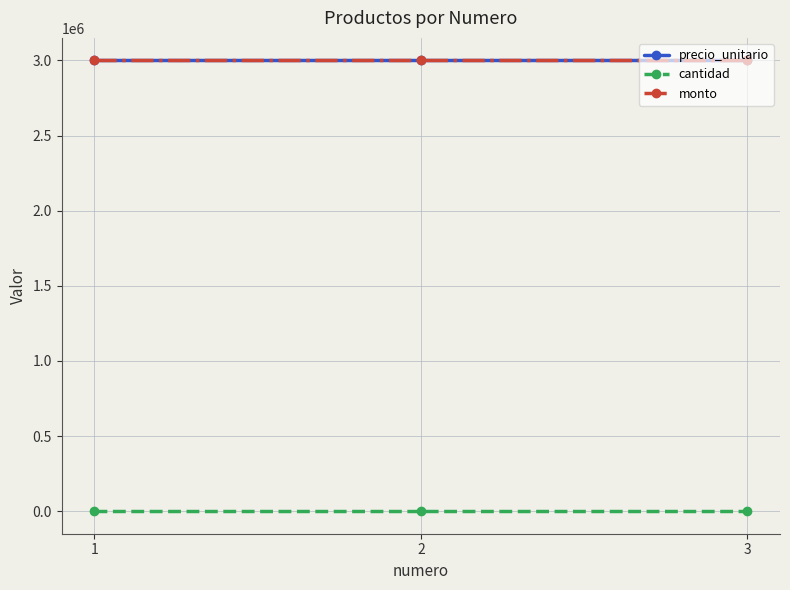

What is the value of the monto point at the 2nd from the left?

3000000